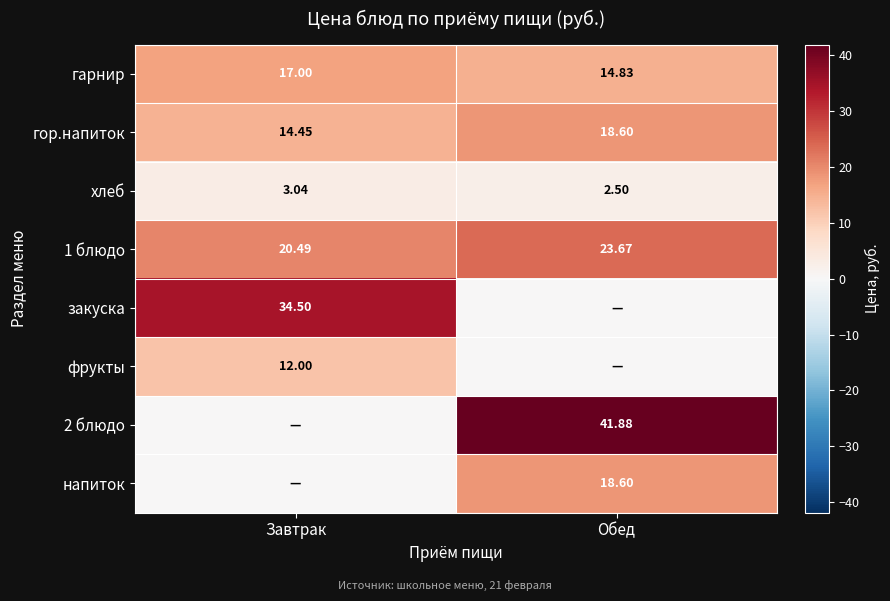

Is the value of гор.напиток at Завтрак greater than the value of закуска at Завтрак?

No